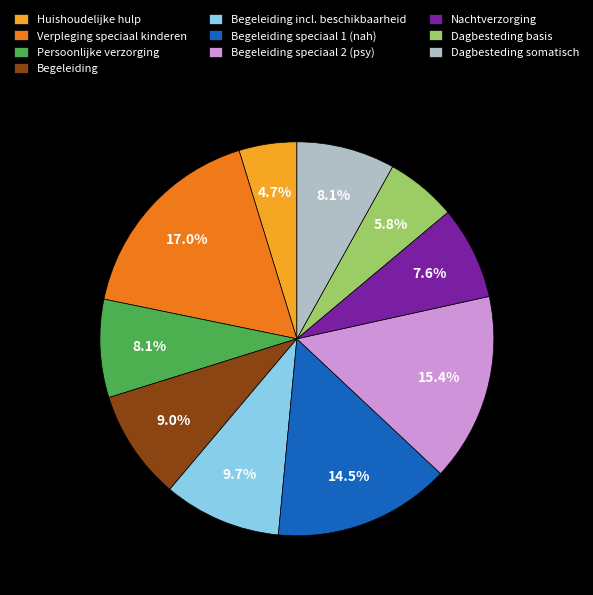

Does any single category account for the majority?

No